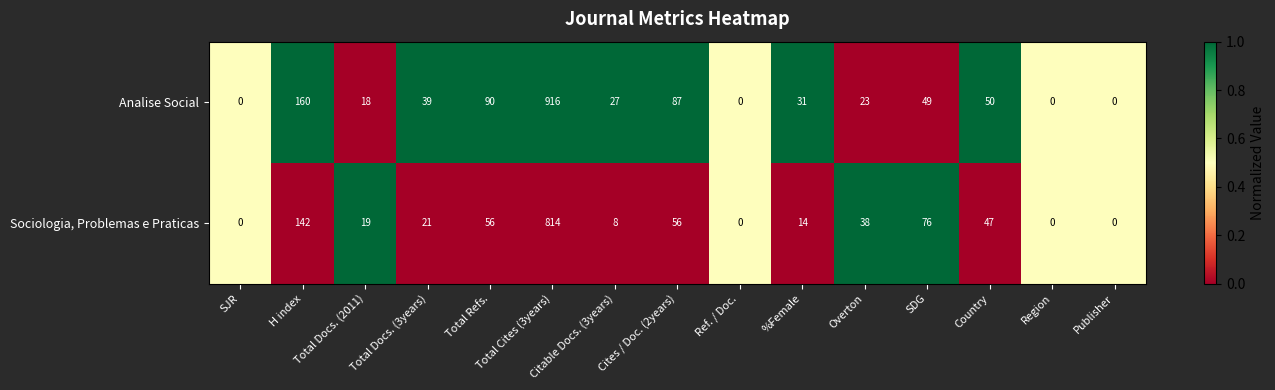

What is the maximum value shown in the chart?

916